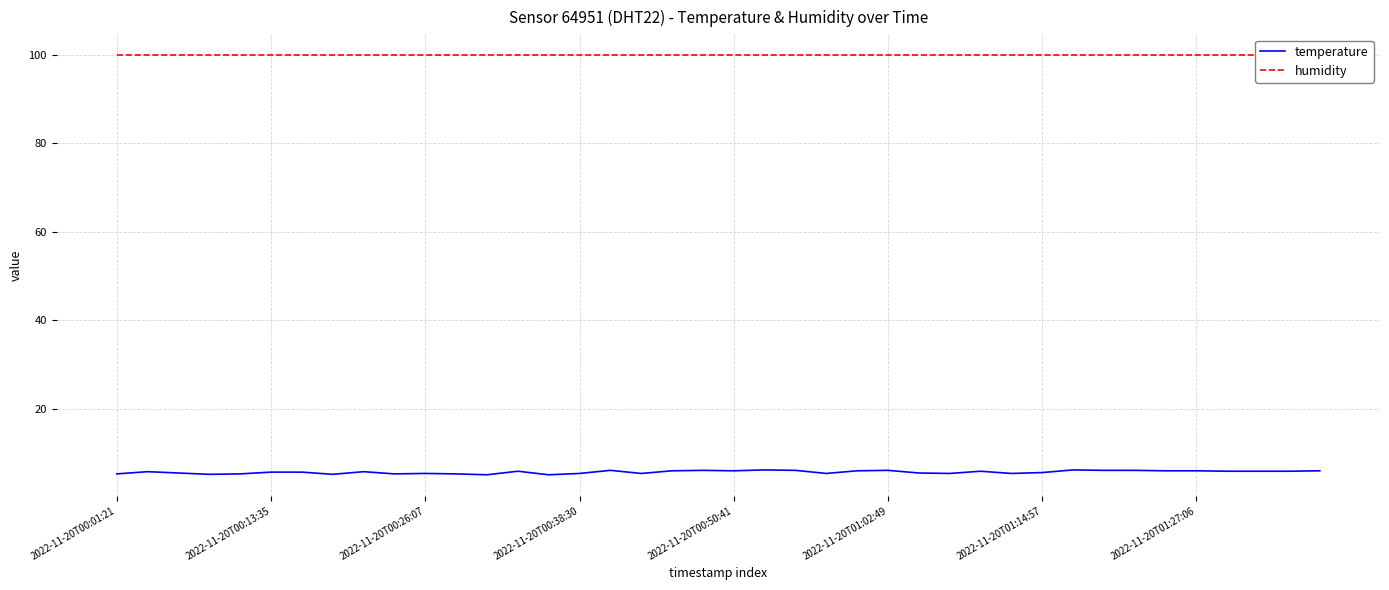

What position from the left is 29?

30